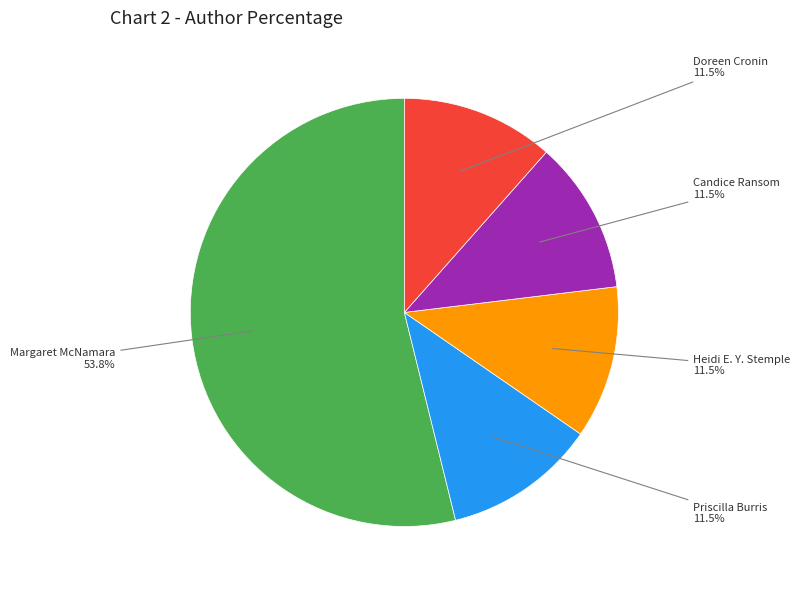

Is there a majority slice in this chart?

Yes